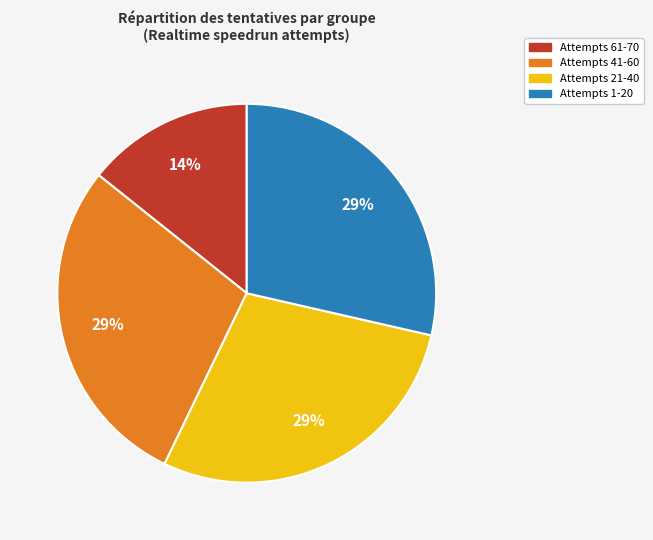

To the nearest percent, what is the average slice percentage?

25%